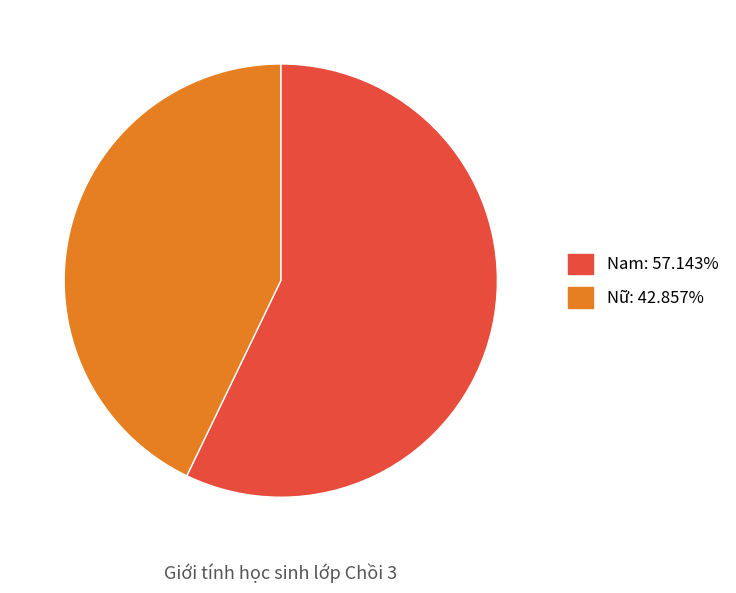

What is the ratio of the value at Nam: 57.143% to the value at Nữ: 42.857%?

1.3